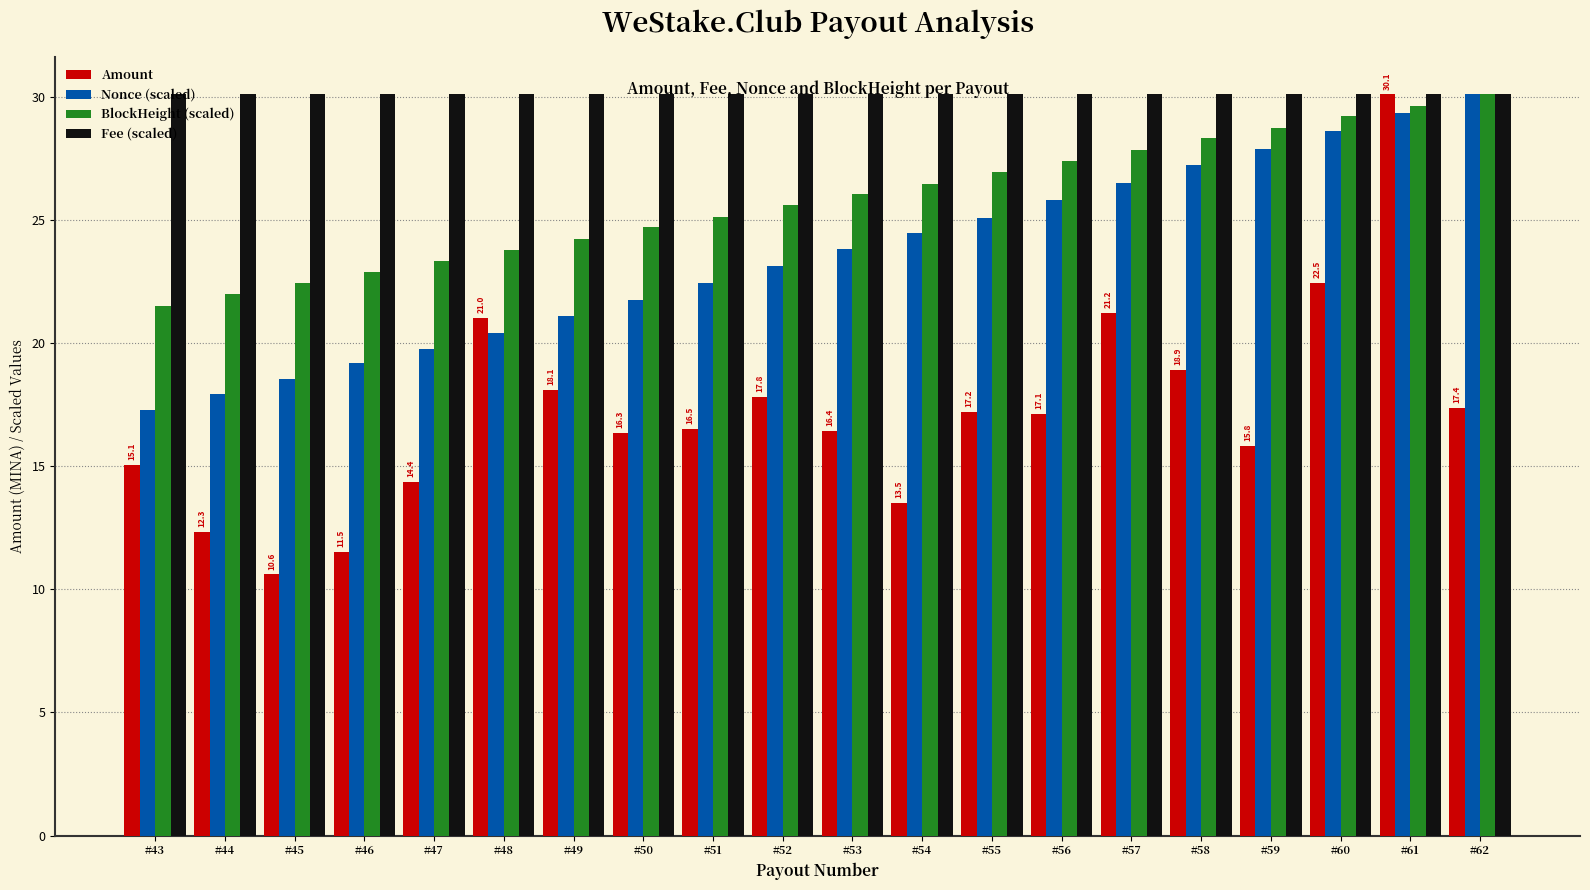

How many categories are shown in the chart?

20